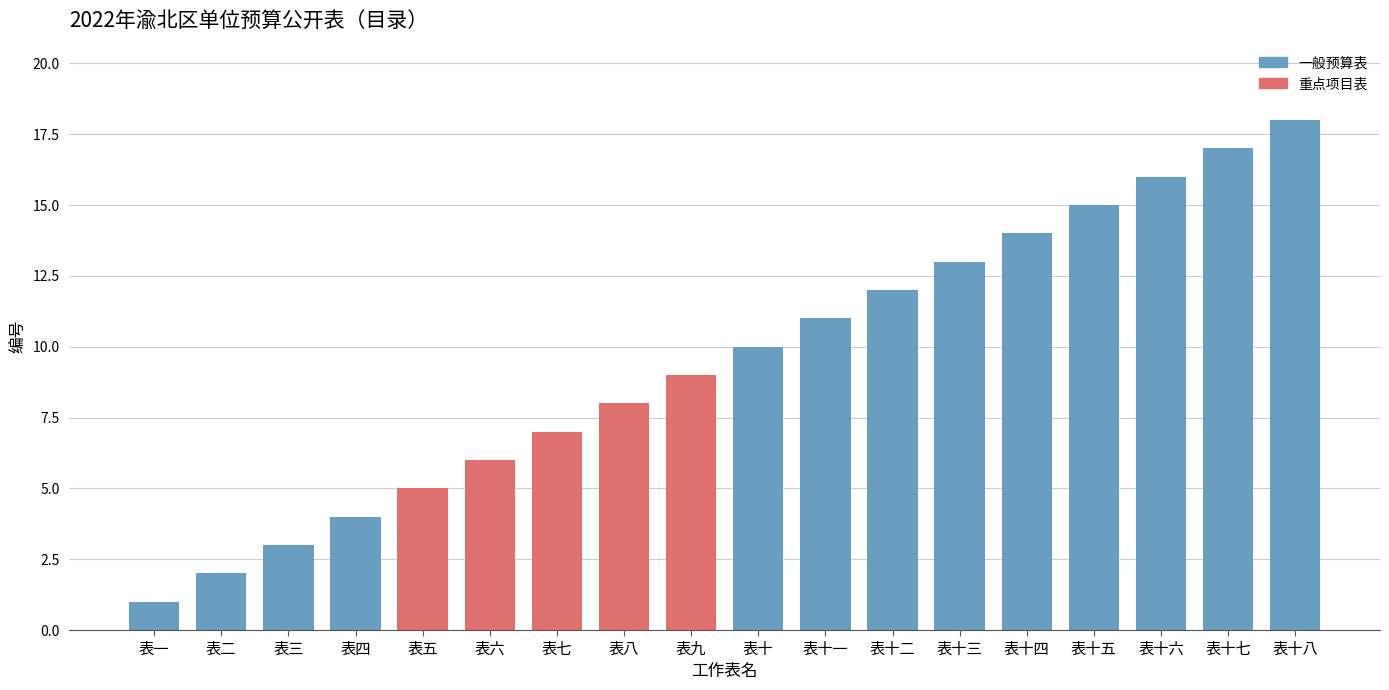

Is it true that the value at 表五 is 5?

True